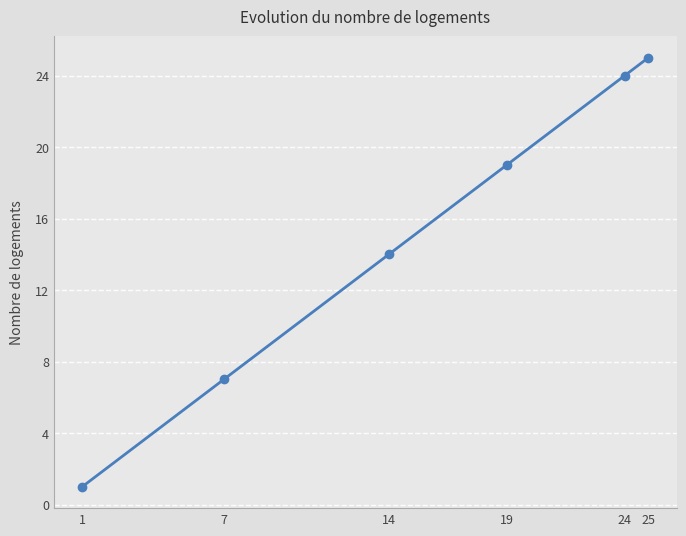

Is it true that the value at 19 is 30?

False